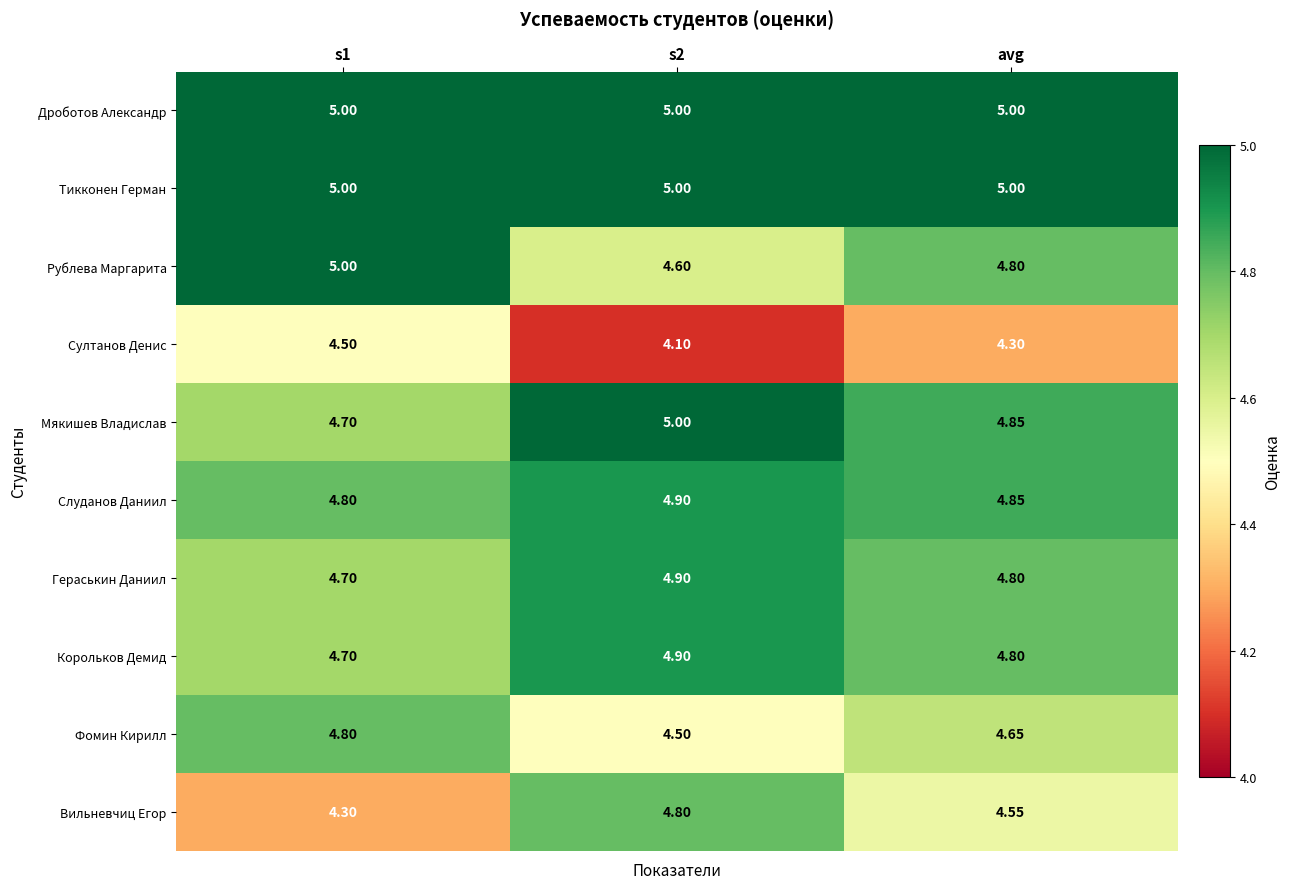

What is the minimum value shown in the chart?

4.1